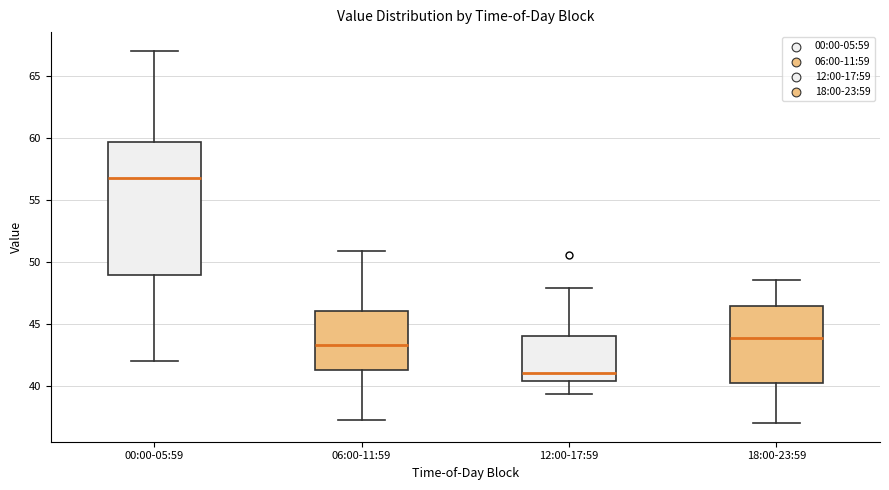

Reading left to right, transcribe this box plot: for each box, give where its median line is, the range the box spans, and where its two whiskers end, as read against the y-axis. The values are not printed on the chart, so give them approximately, as read against the axis.

00:00-05:59: median 57.0, box 49.0 to 59.5, whiskers 42.0 to 67.0
06:00-11:59: median 43.5, box 41.5 to 46.0, whiskers 37.5 to 51.0
12:00-17:59: median 41.0, box 40.5 to 44.0, whiskers 39.5 to 48.0
18:00-23:59: median 44.0, box 40.0 to 46.5, whiskers 37.0 to 48.5